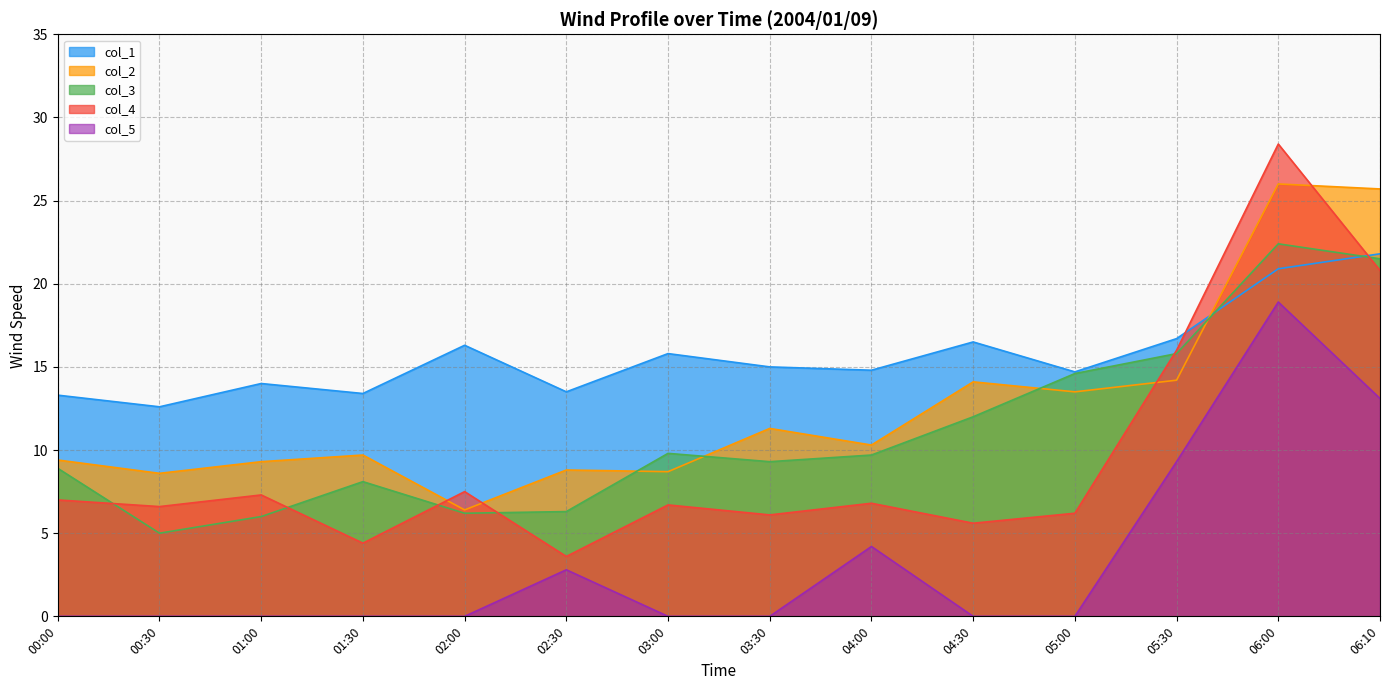

How many times do col_1 and col_3 cross each other?

2